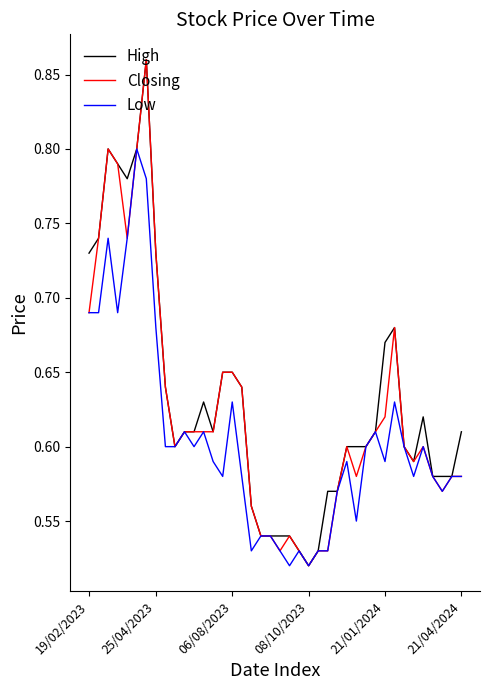

At how many categories does at least one series exceed 0?

40